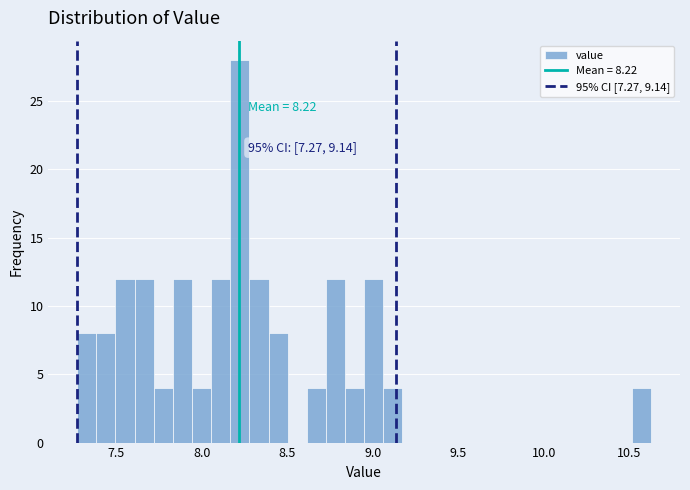

Around what value on the x-axis is the tallest bar? Give the approximate position of its centre, as read against the axis.

8.20